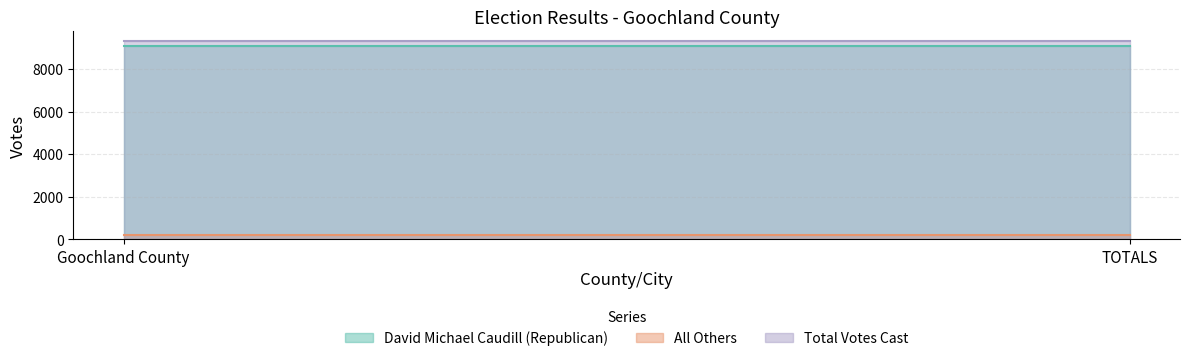

Reading right to left, what are all the values shown in this chart?

David Michael Caudill (Republican): 9093	9093
All Others: 209	209
Total Votes Cast: 9302	9302